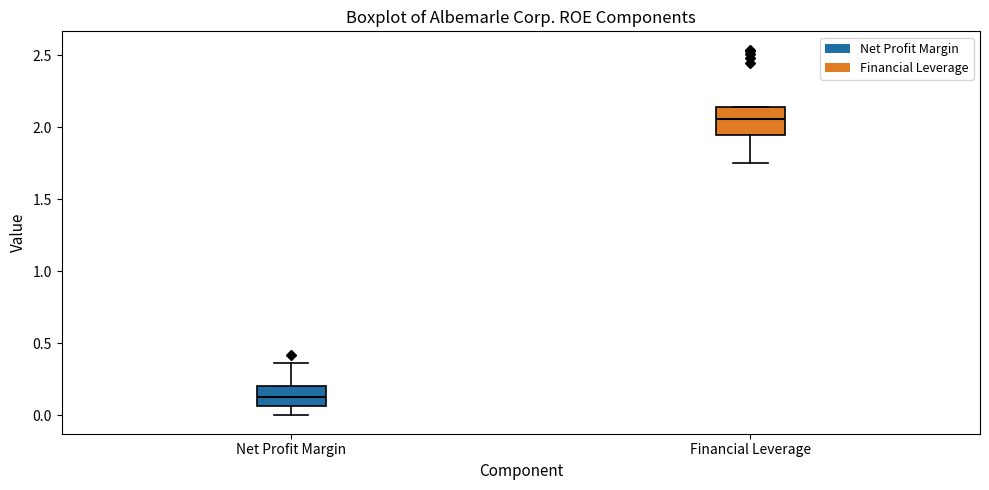

Reading left to right, transcribe this box plot: for each box, give where its median line is, the range the box spans, and where its two whiskers end, as read against the y-axis. The values are not printed on the chart, so give them approximately, as read against the axis.

Net Profit Margin: median 0.15, box 0.05 to 0.20, whiskers 0.00 to 0.35
Financial Leverage: median 2.05, box 1.95 to 2.15, whiskers 1.75 to 2.15